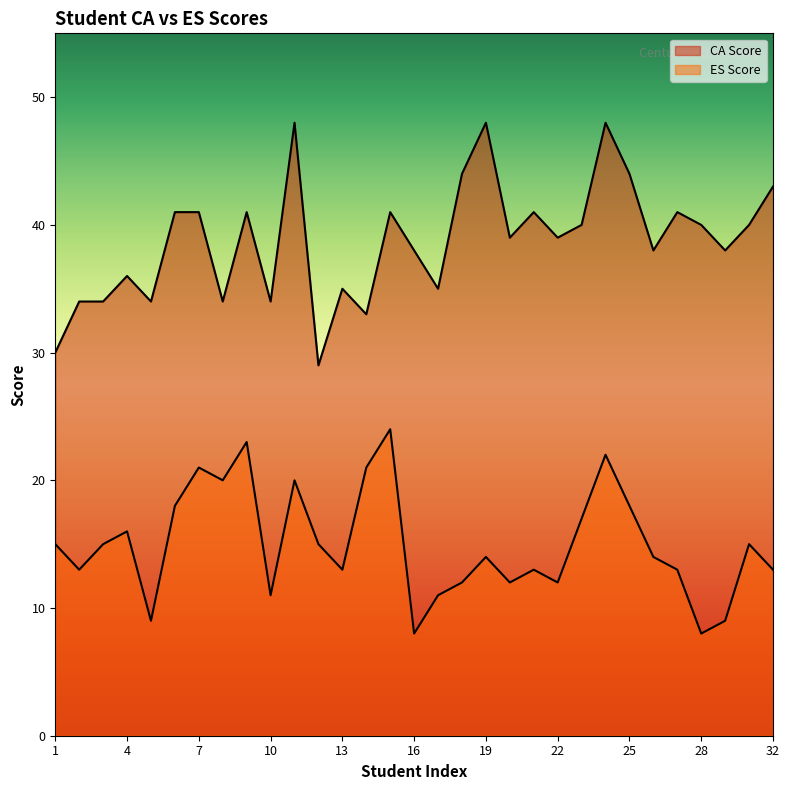

True or false: ES Score and CA Score intersect in this chart.

False